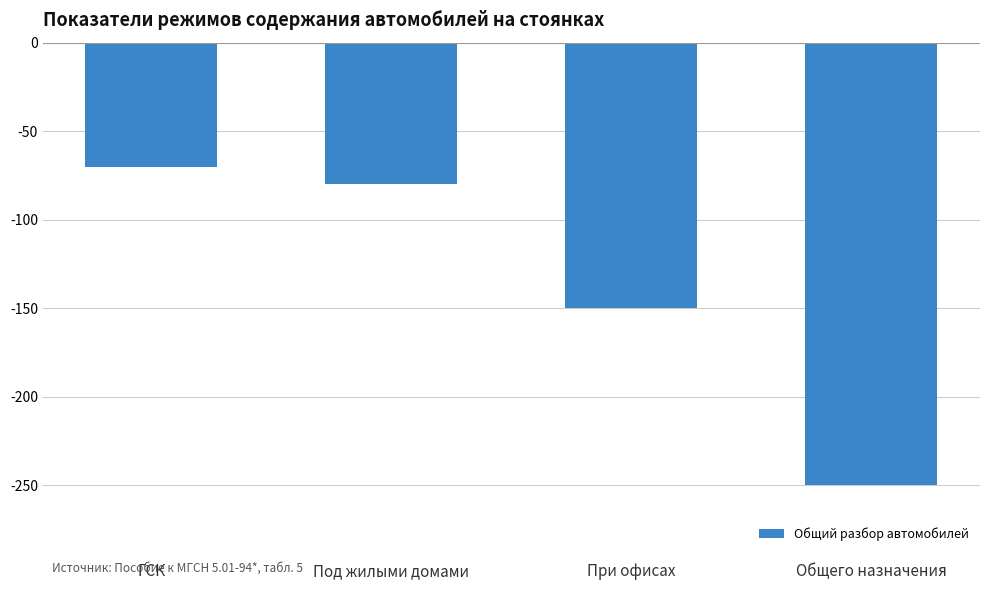

Rank the categories by value from lowest to highest.

Общего назначения, При офисах, Под жилыми домами, ГСК